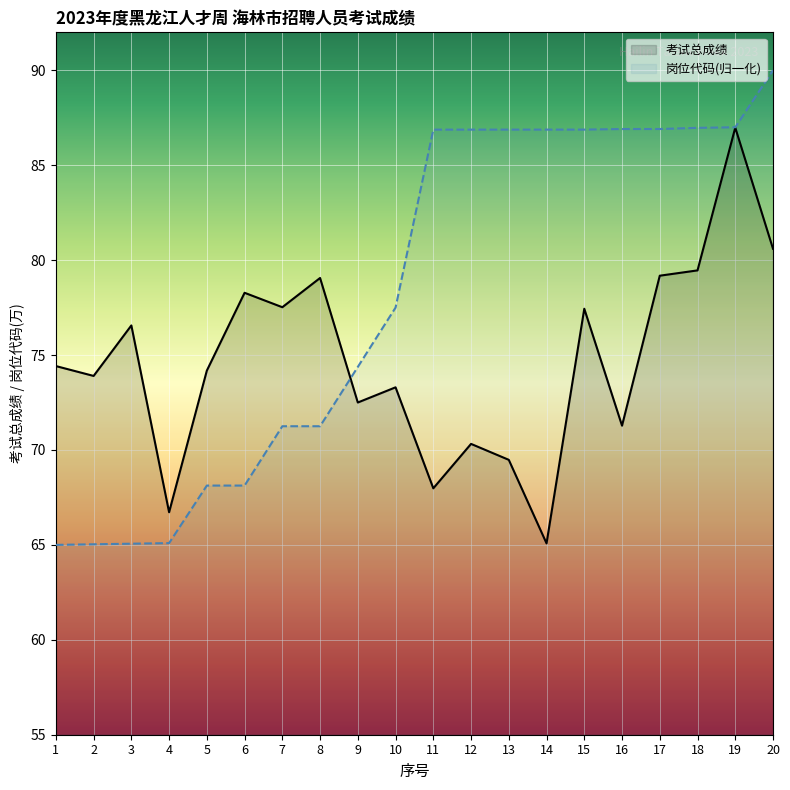

Count the number of data series in this chart.

2